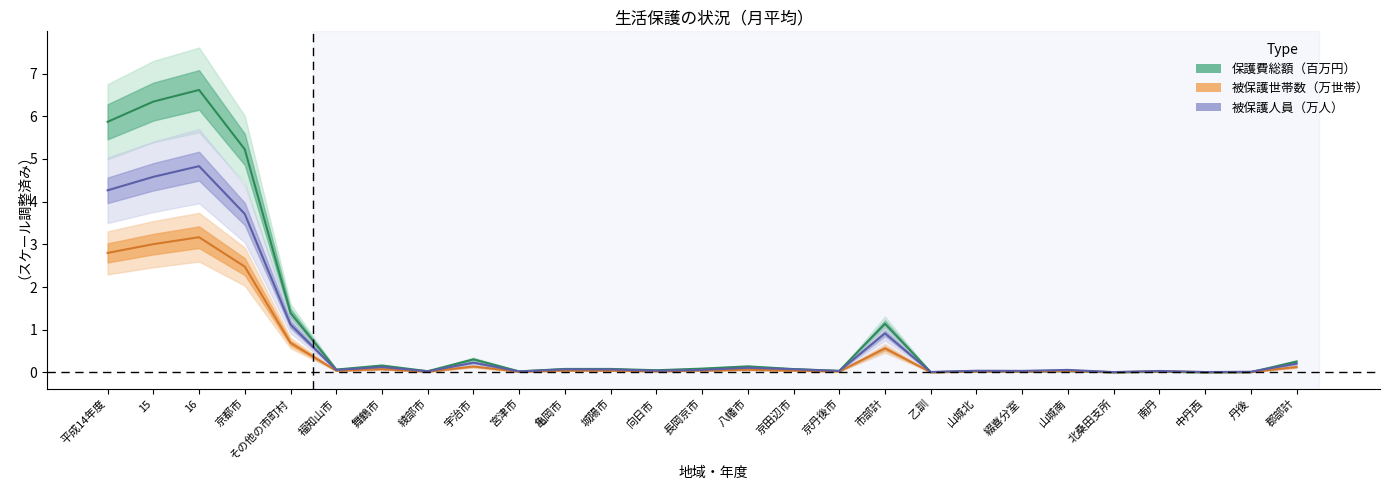

True or false: 被保護世帯数（万世帯） has more than 0 interior local peaks.

True